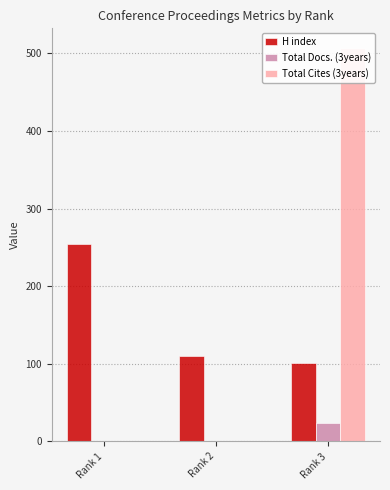

How many Total Cites (3years) values are between 0 and 507?

3